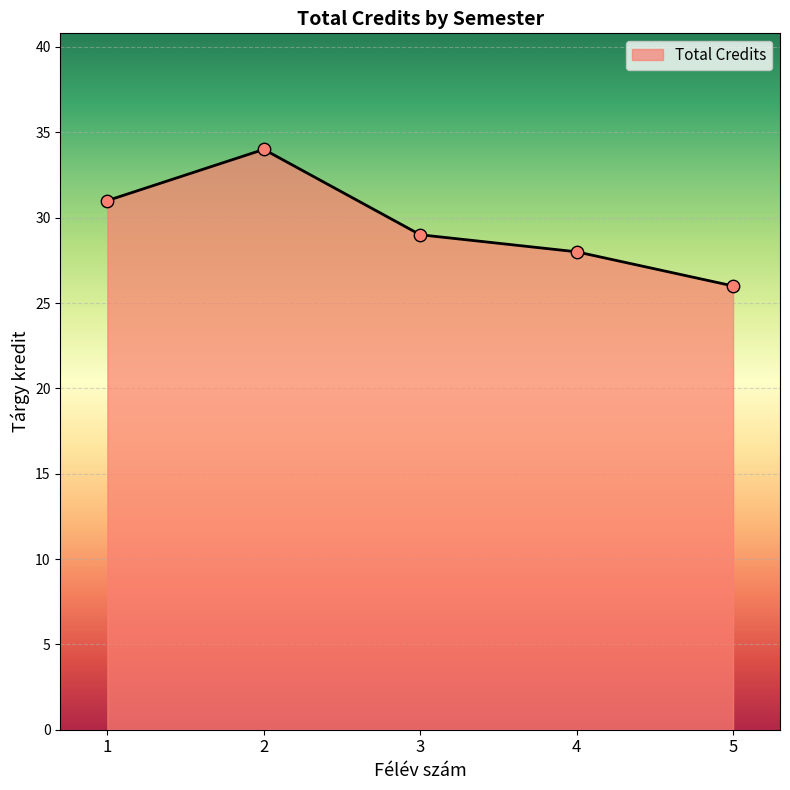

Which has a higher value, 4 or 1?

1